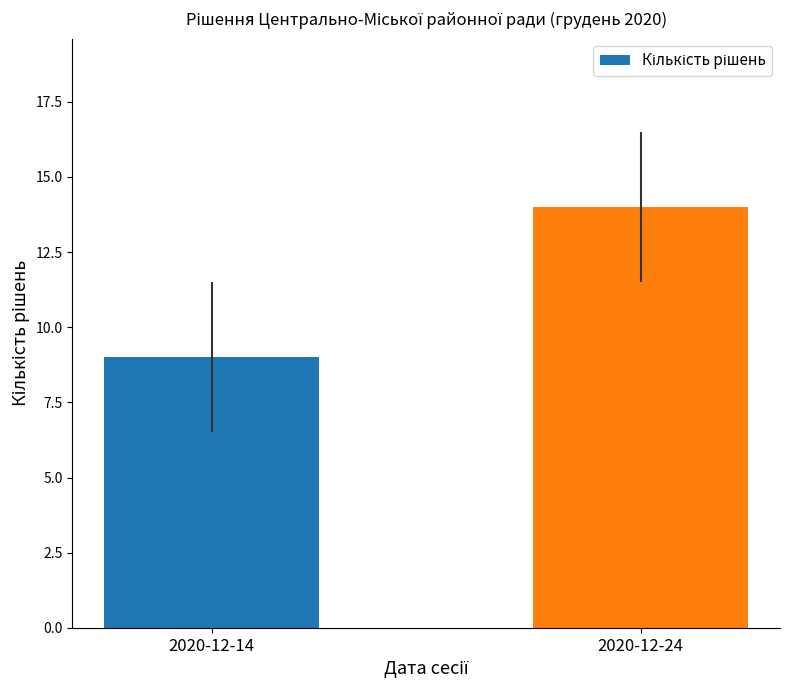

Which label corresponds to the largest value in the chart?

2020-12-24